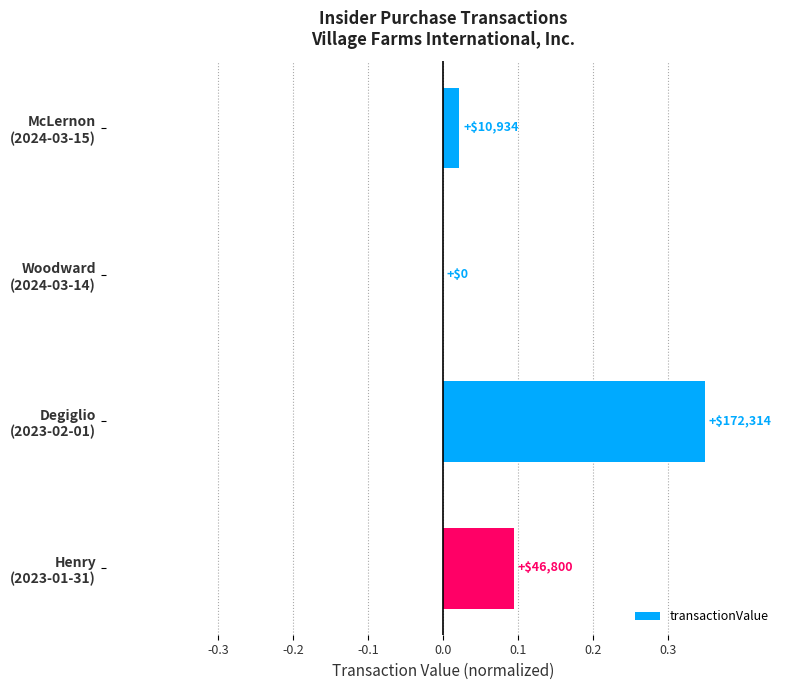

Are the bars horizontal?

Yes